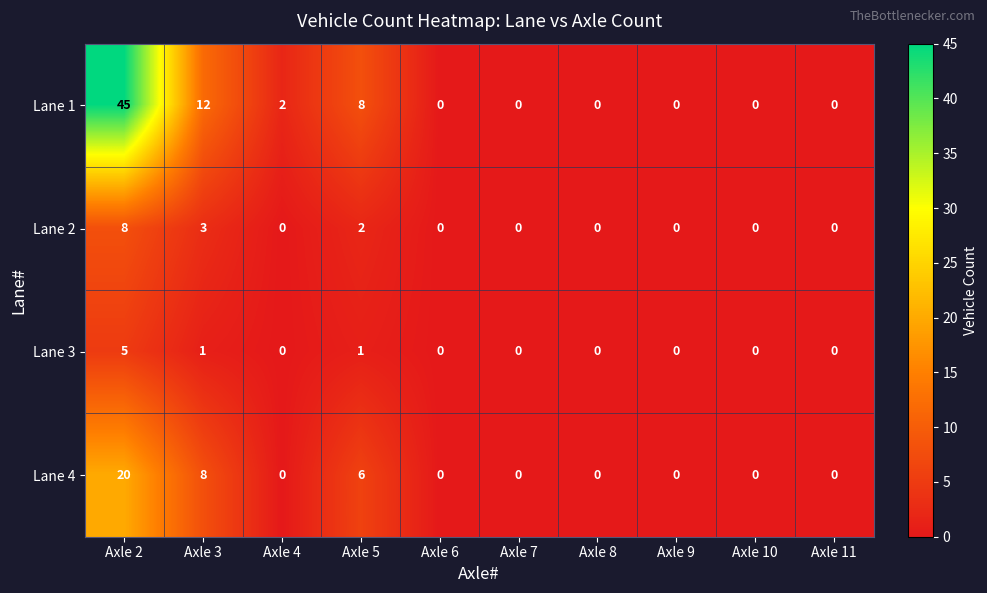

What is the difference between the maximum and minimum values in the Lane 2 series?

8